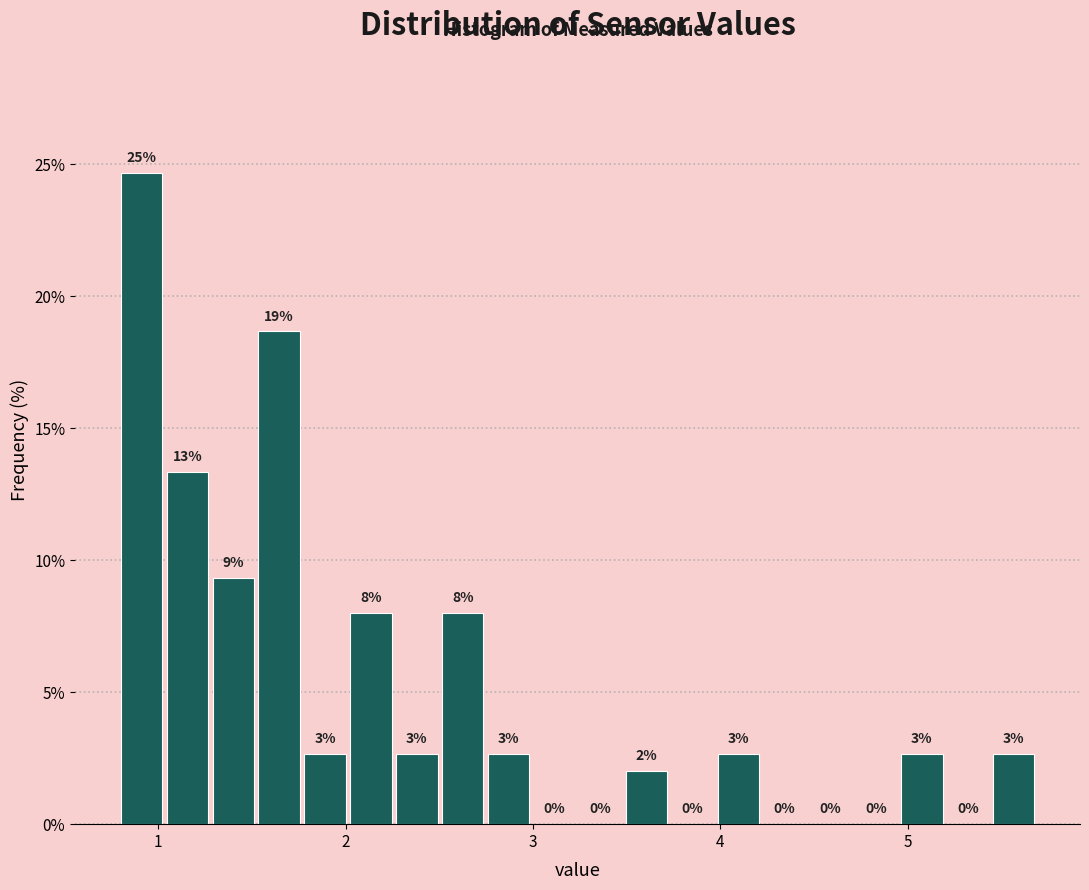

Read against the x-axis, roughly where is the centre of the tallest bar?

0.9